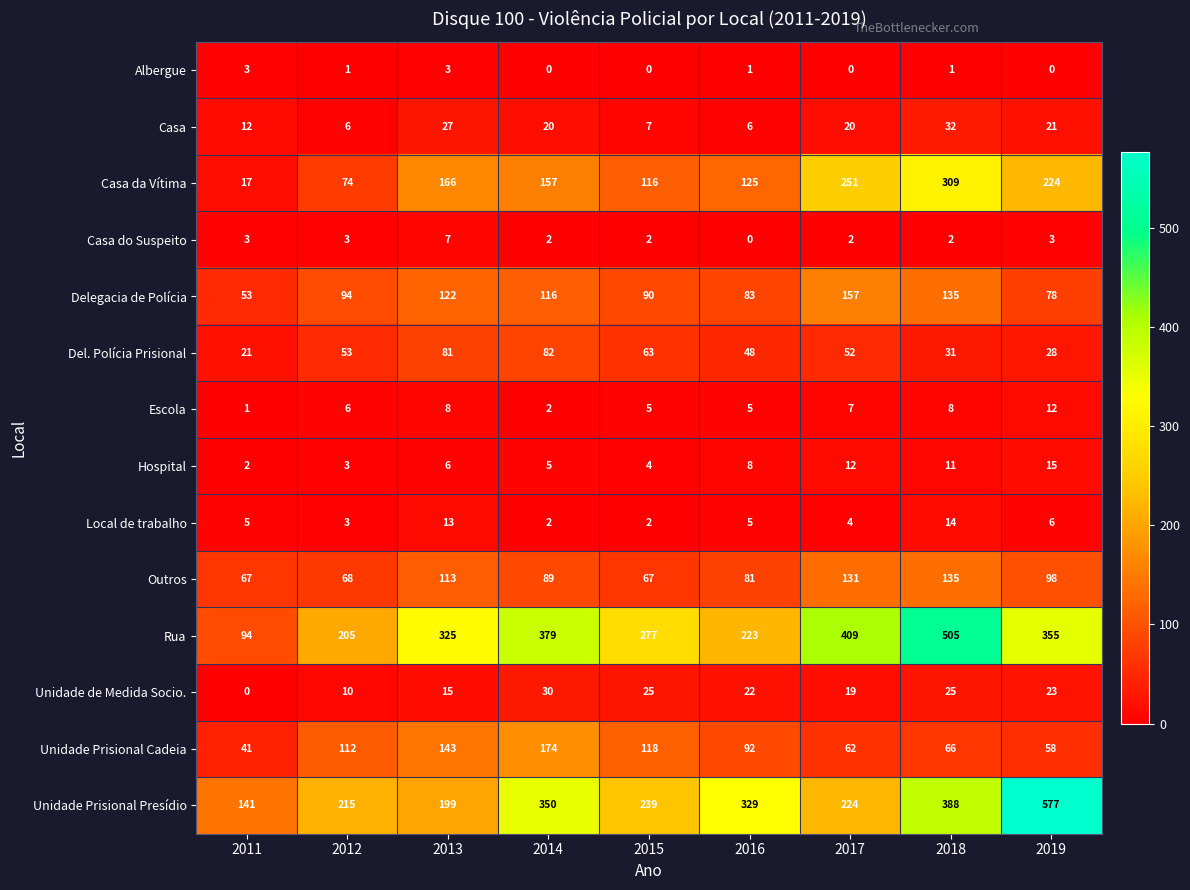

What is the spread (max minus min) of values at 2016?

329